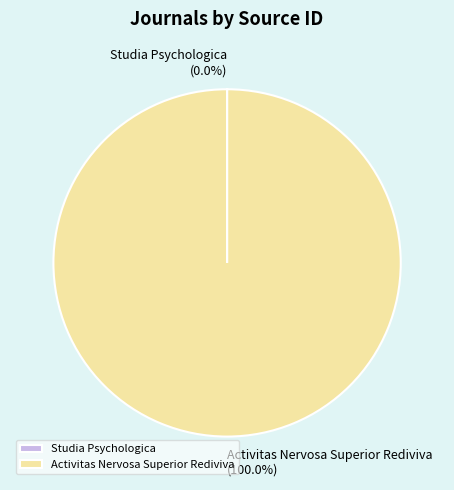

Which category has the biggest portion of the pie?

Activitas Nervosa Superior Rediviva